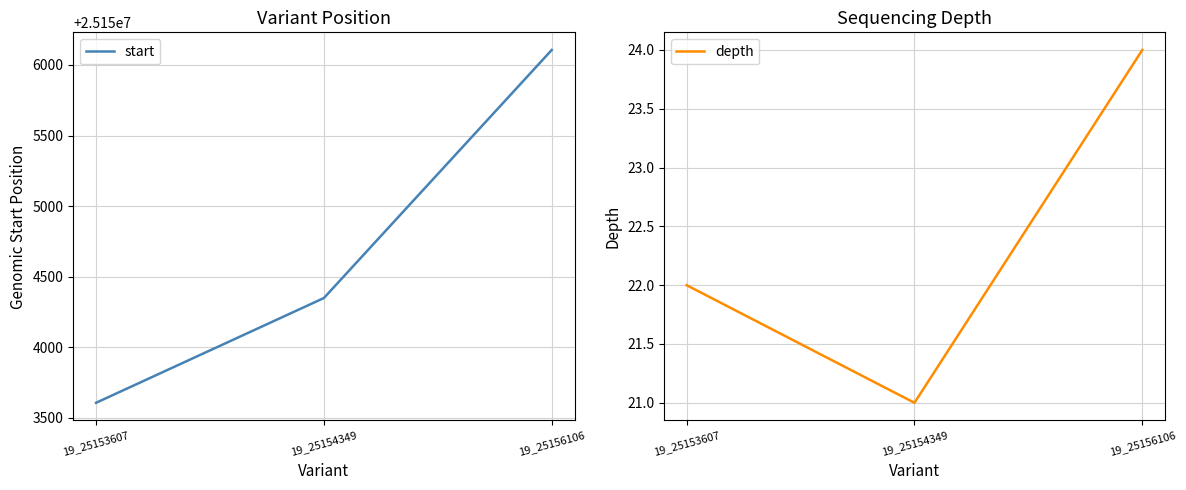

Which has a higher value, 19_25154349 or 19_25153607?

19_25154349